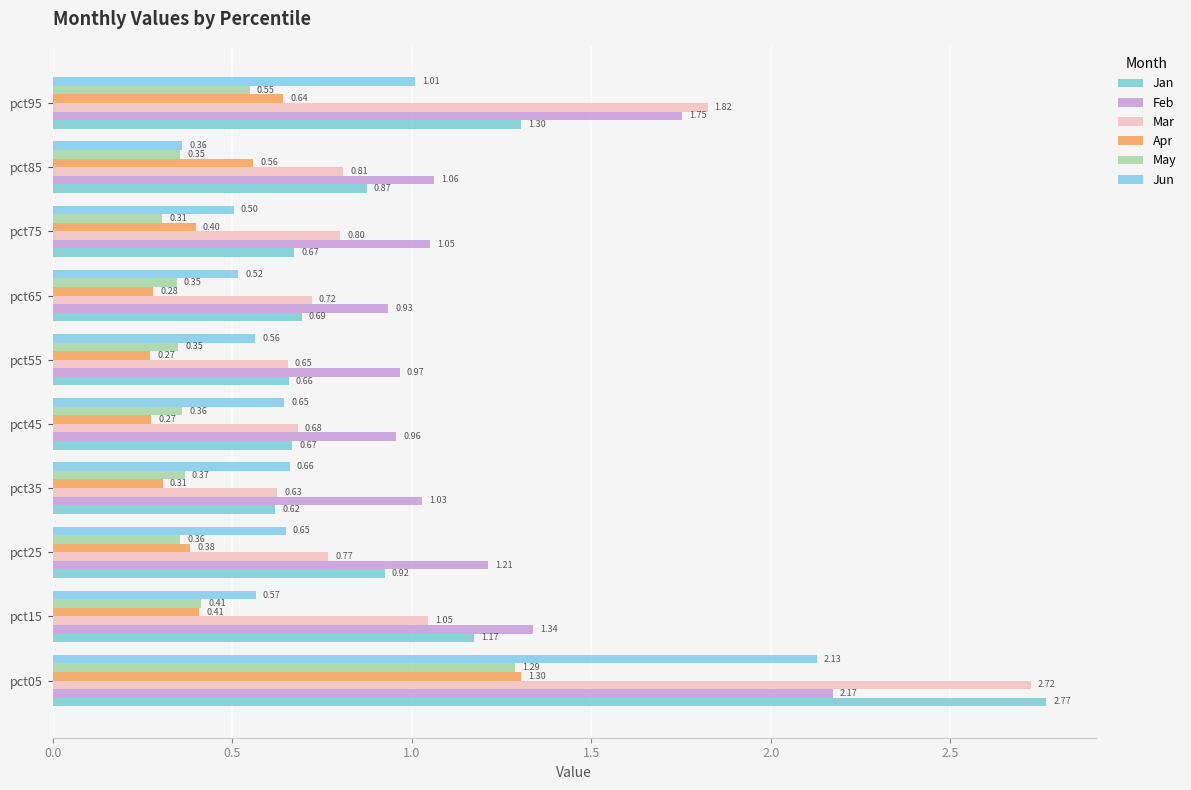

Rank the series by their maximum value, from lowest to highest.

May, Apr, Jun, Feb, Mar, Jan